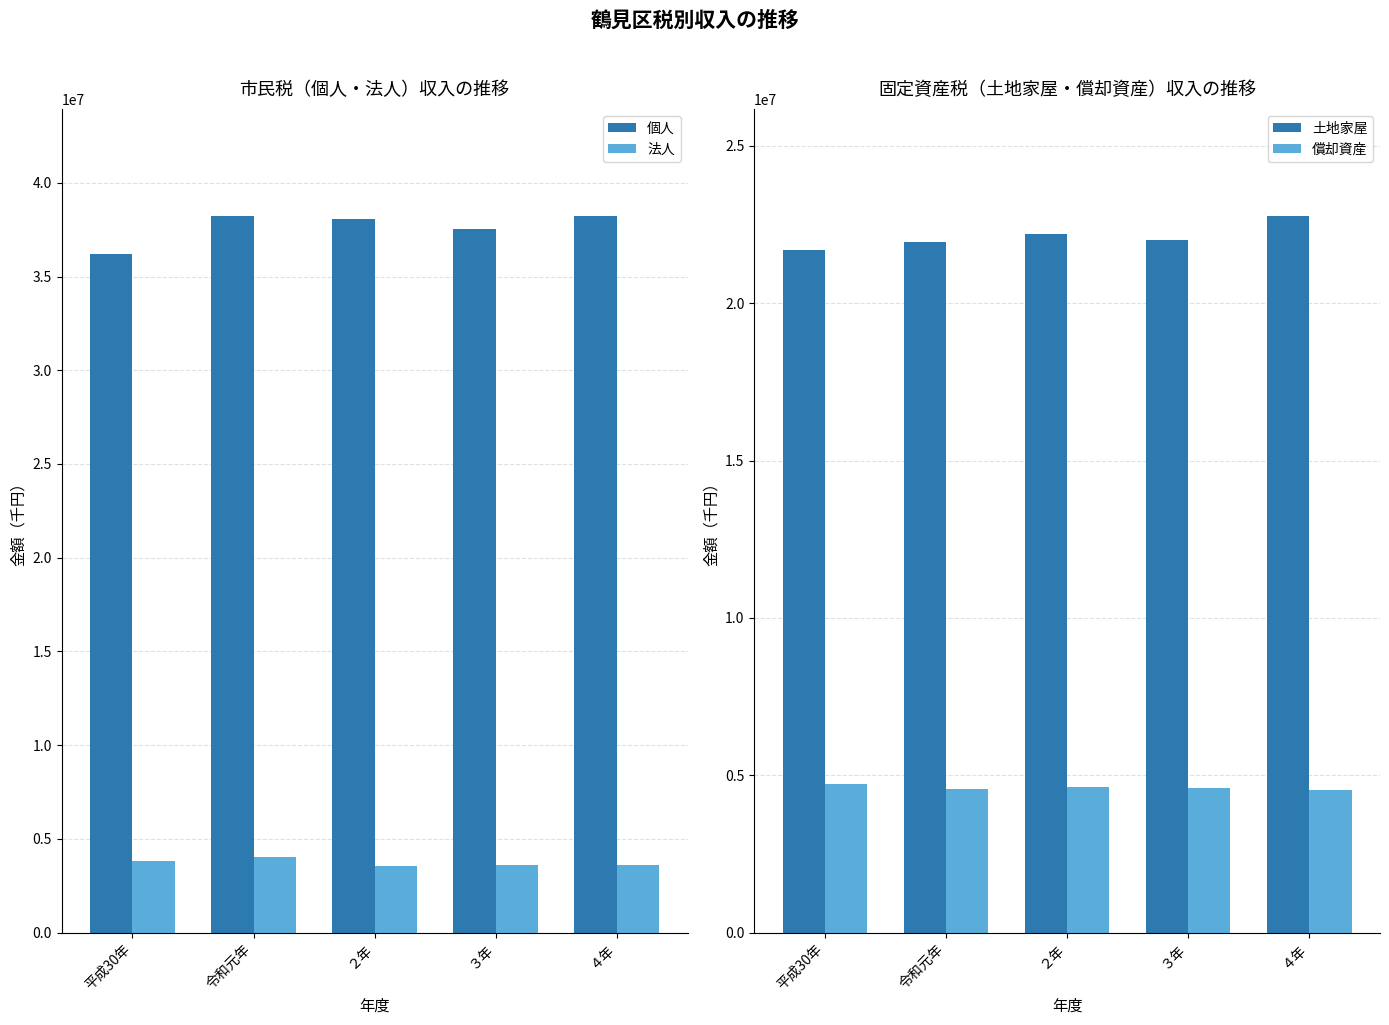

The value of 個人 at 平成30年 is 36209300. True or false?

True